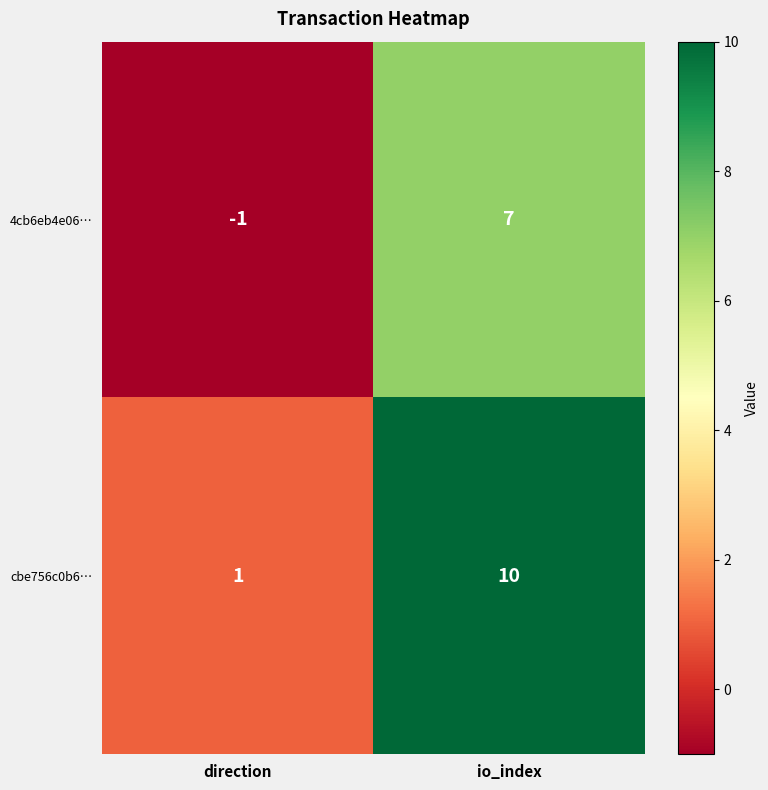

What is the approximate value of 4cb6eb4e06… at io_index?

7